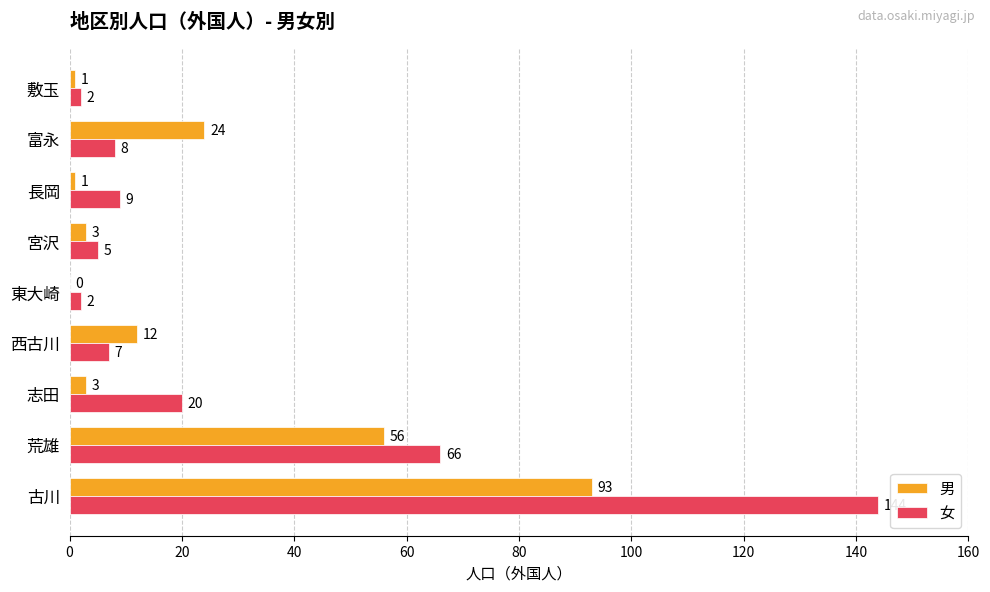

Which series has the widest spread of values?

女